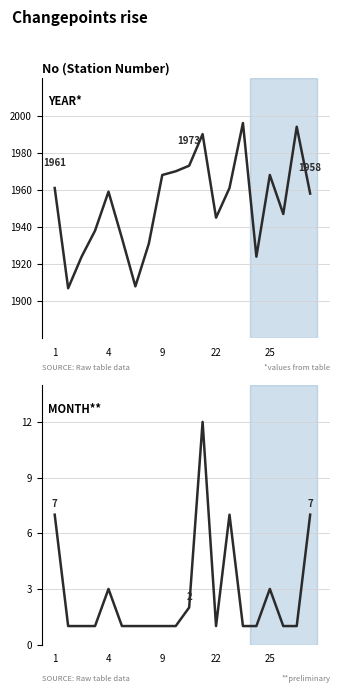

Which series changed the most between 4 and 5?

Year